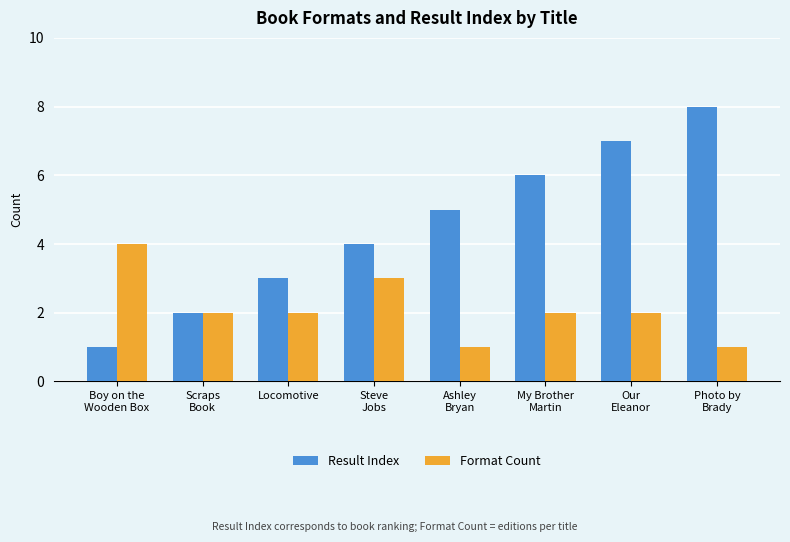

Reading left to right, list all the values displayed in this chart.

Result Index: Boy on the
Wooden Box=1	Scraps
Book=2	Locomotive=3	Steve
Jobs=4	Ashley
Bryan=5	My Brother
Martin=6	Our
Eleanor=7	Photo by
Brady=8
Format Count: Boy on the
Wooden Box=4	Scraps
Book=2	Locomotive=2	Steve
Jobs=3	Ashley
Bryan=1	My Brother
Martin=2	Our
Eleanor=2	Photo by
Brady=1